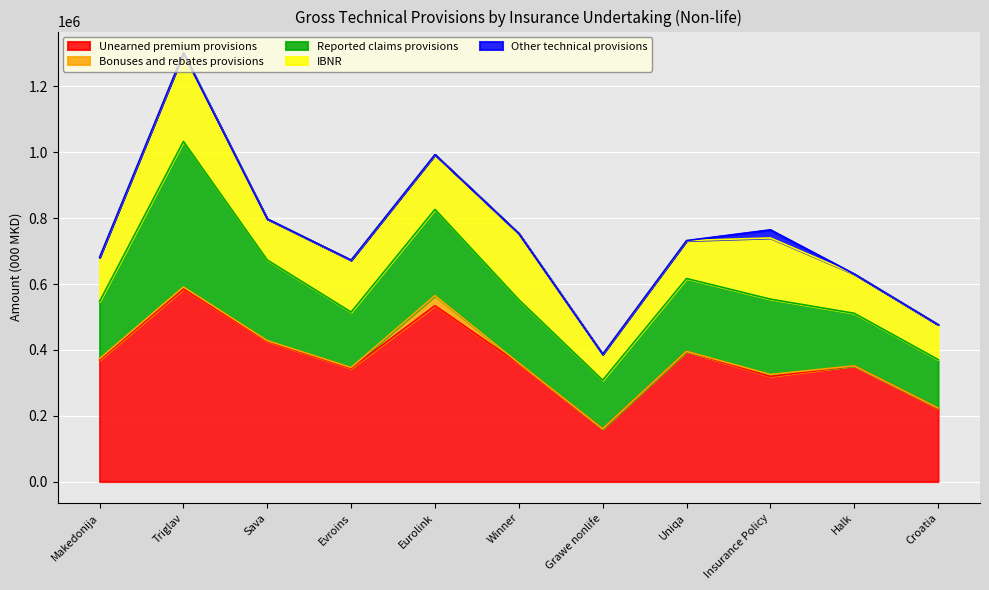

What is the label of the 9th point from the left?

Insurance Policy